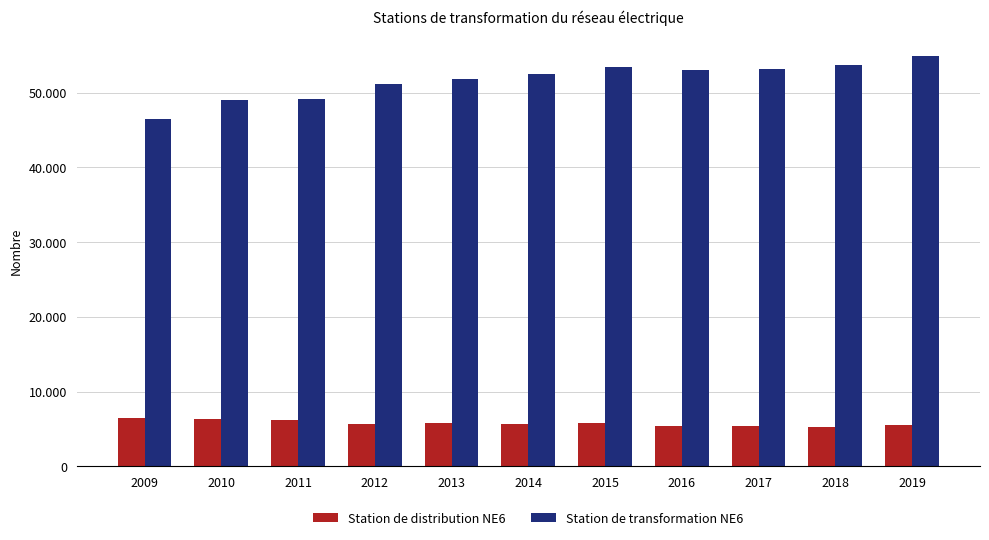

Reading right to left, extract all data points from this chart.

Station de distribution NE6: 2019=5487	2018=5265	2017=5457	2016=5402	2015=5748	2014=5685	2013=5831	2012=5716	2011=6150	2010=6287	2009=6515
Station de transformation NE6: 2019=54850	2018=53730	2017=53144	2016=53024	2015=53405	2014=52425	2013=51862	2012=51100	2011=49190	2010=48985	2009=46419